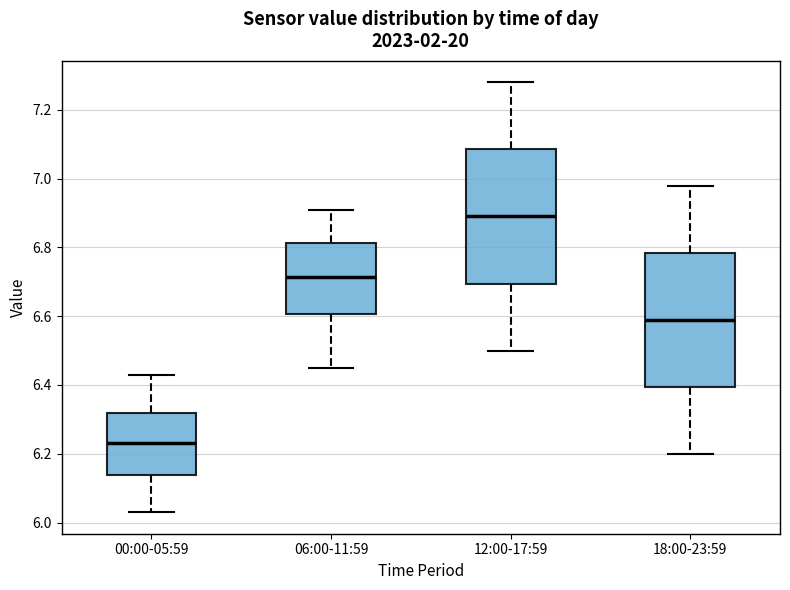

Reading left to right, transcribe this box plot: for each box, give where its median line is, the range the box spans, and where its two whiskers end, as read against the y-axis. The values are not printed on the chart, so give them approximately, as read against the axis.

00:00-05:59: median 6.24, box 6.14 to 6.32, whiskers 6.04 to 6.44
06:00-11:59: median 6.72, box 6.60 to 6.82, whiskers 6.46 to 6.92
12:00-17:59: median 6.90, box 6.70 to 7.08, whiskers 6.50 to 7.28
18:00-23:59: median 6.60, box 6.40 to 6.78, whiskers 6.20 to 6.98